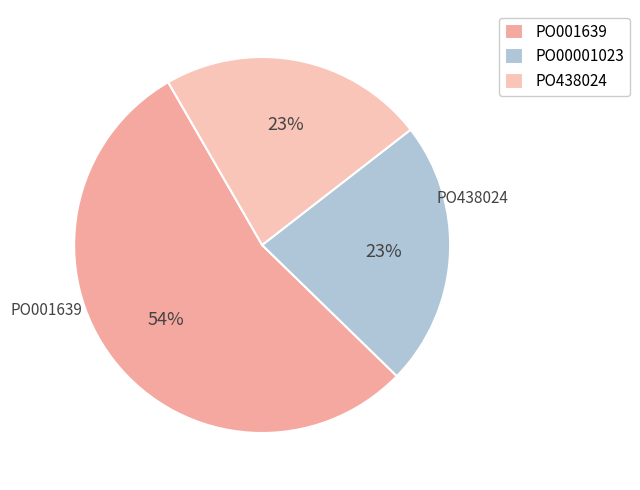

Rank the categories by value from lowest to highest.

PO00001023, PO438024, PO001639